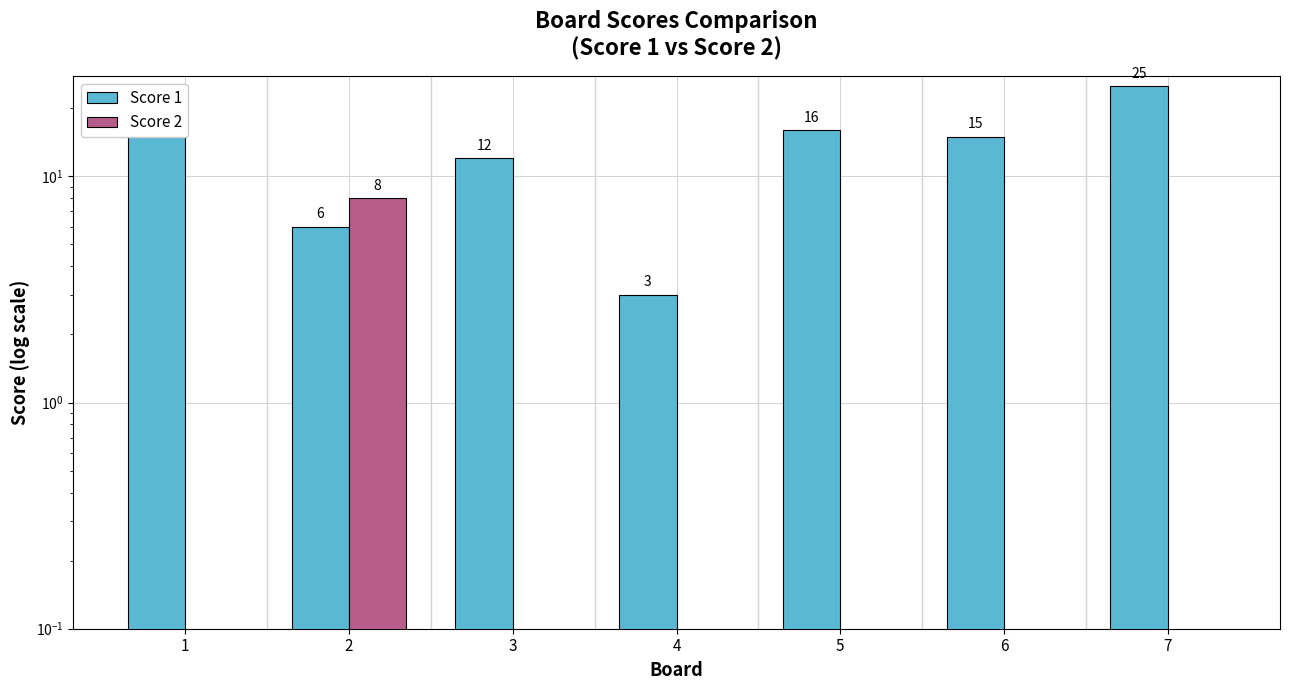

What is the difference between the highest and lowest values at 4?

3